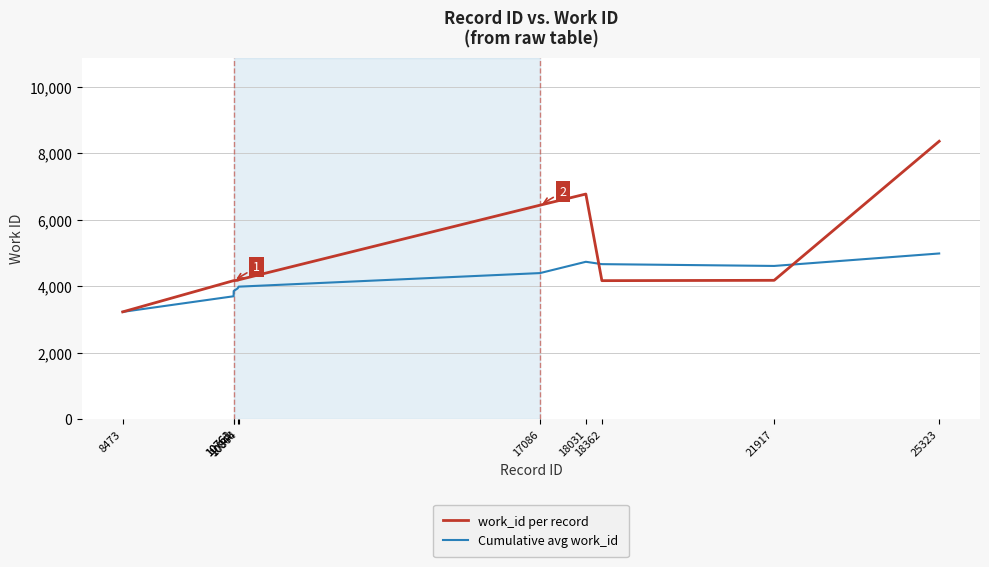

Which series ends up on top after the final intersection of work_id per record and Cumulative avg work_id?

work_id per record